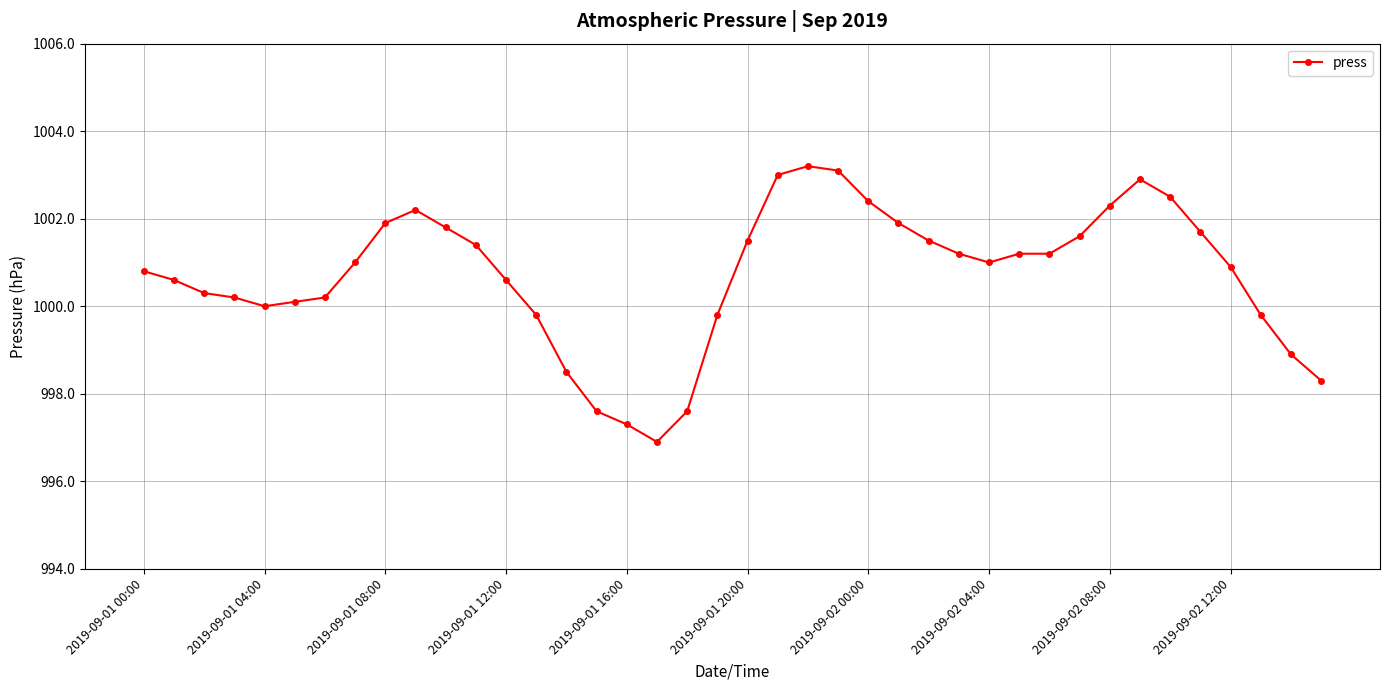

What is the value of the 22nd point from the left?

1003.0